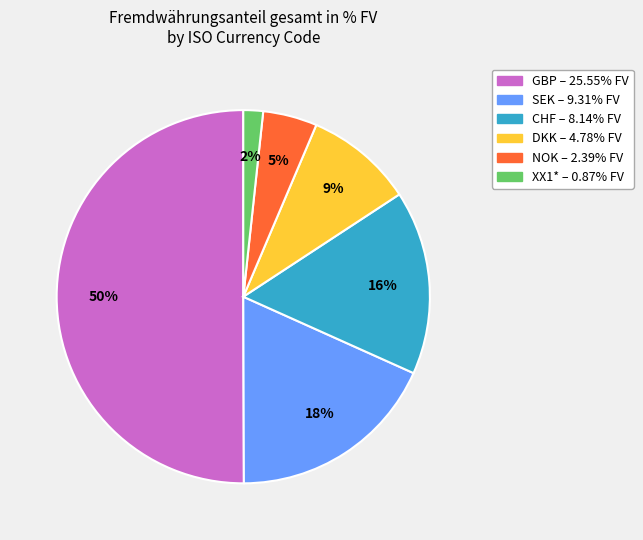

Do CHF and GBP together represent more than half of the pie?

Yes